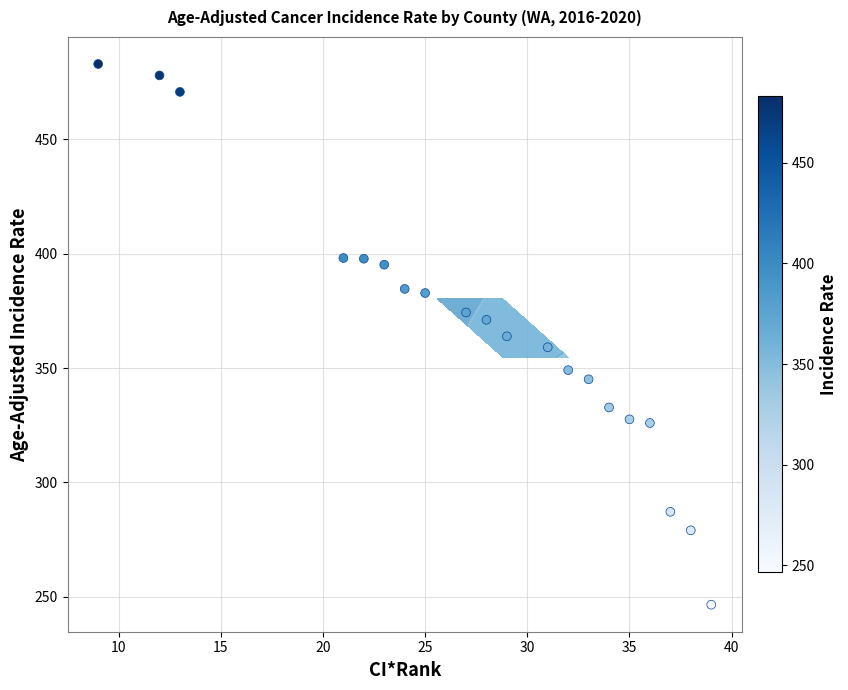

What is the minimum value shown in the chart?

246.6